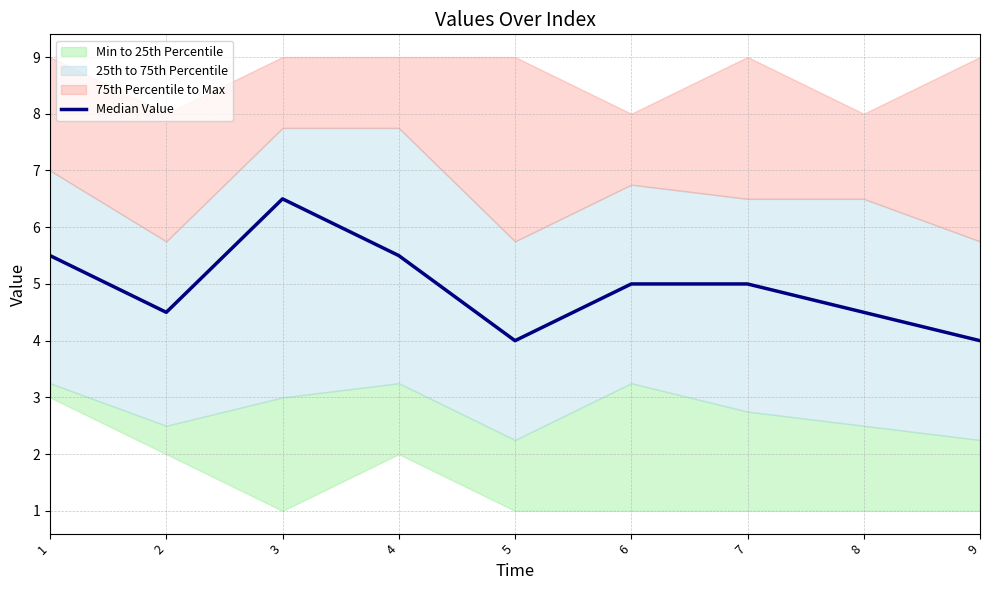

What is the difference between the maximum and minimum values?

2.5